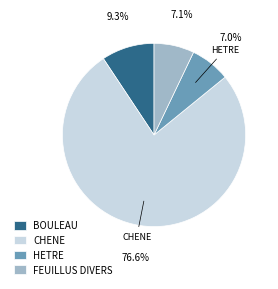

To the nearest percent, what percentage of the pie is HETRE?

7%